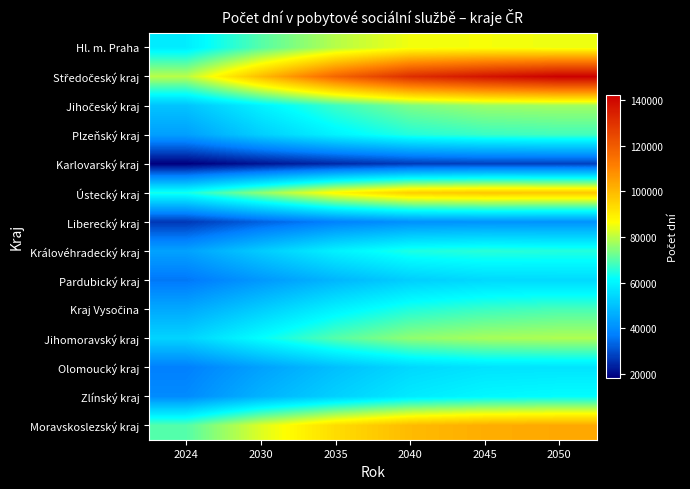

Which series has the widest spread of values?

Středočeský kraj